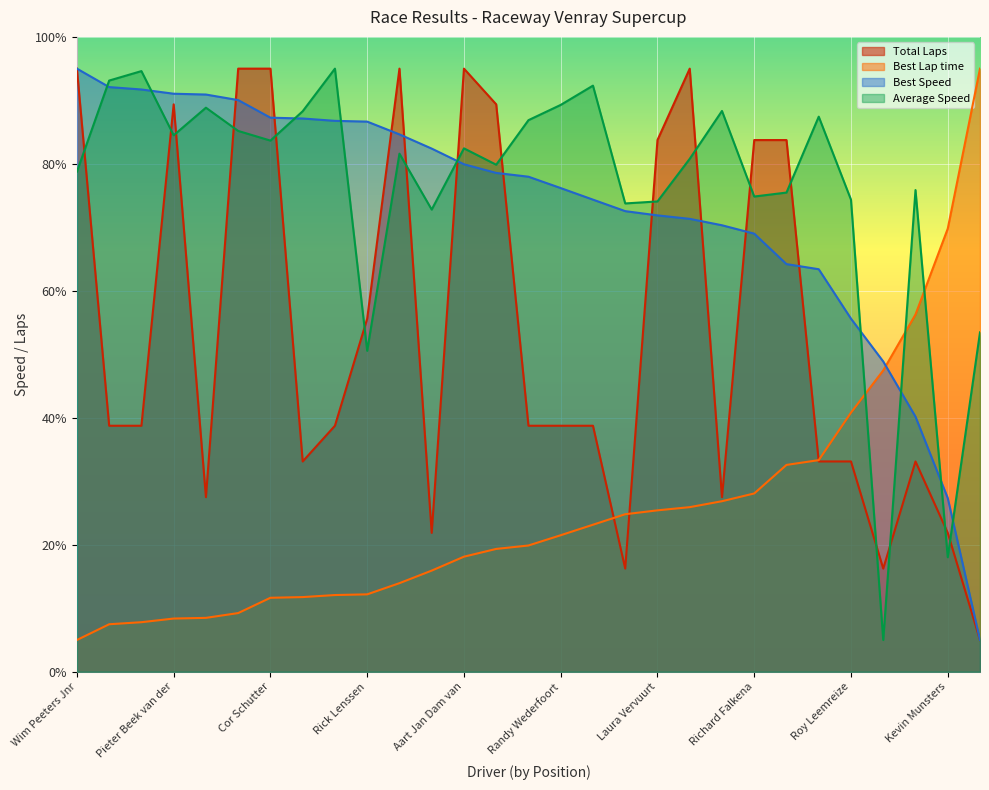

What is the minimum value shown in the chart?

5.0